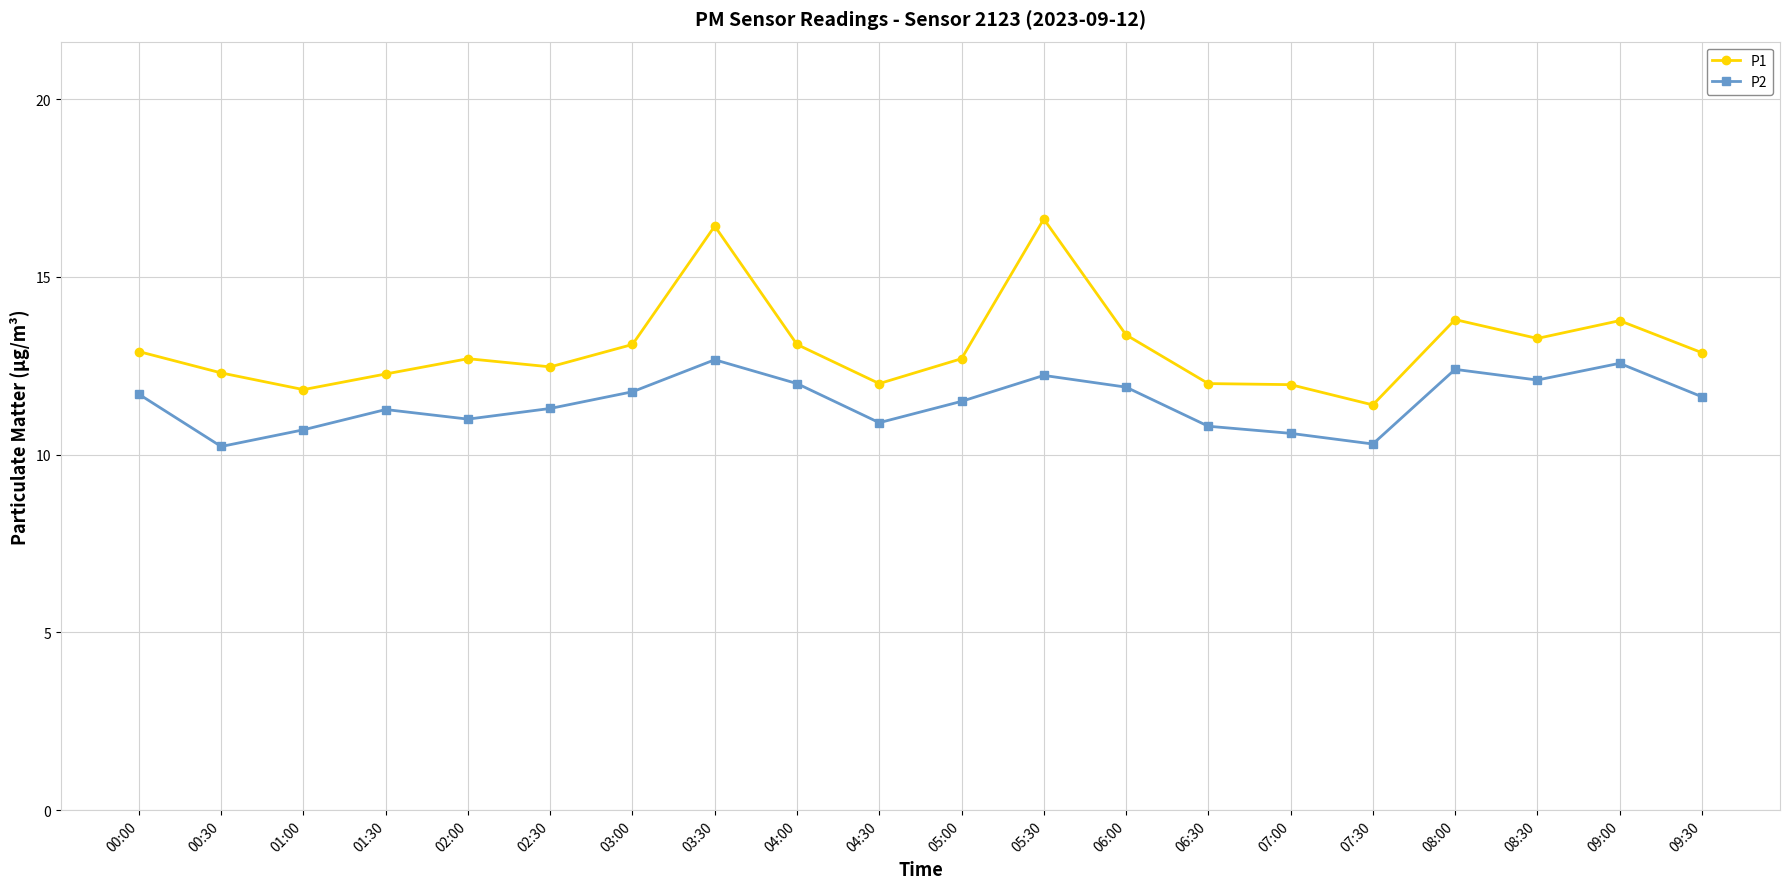

What value does the P1 series have at 02:00?

12.7